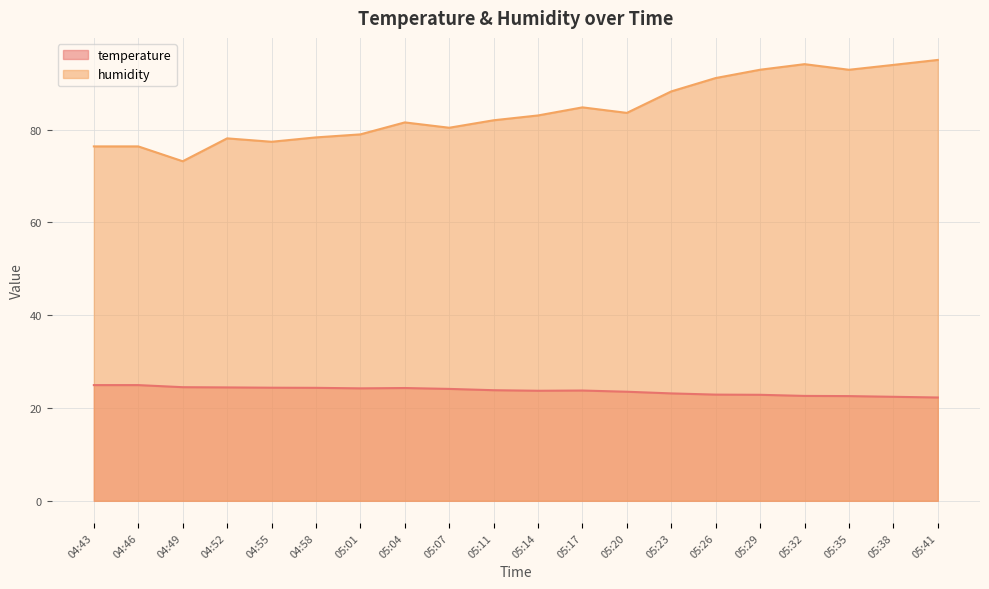

What is the total value across all series at 05:07?

104.5